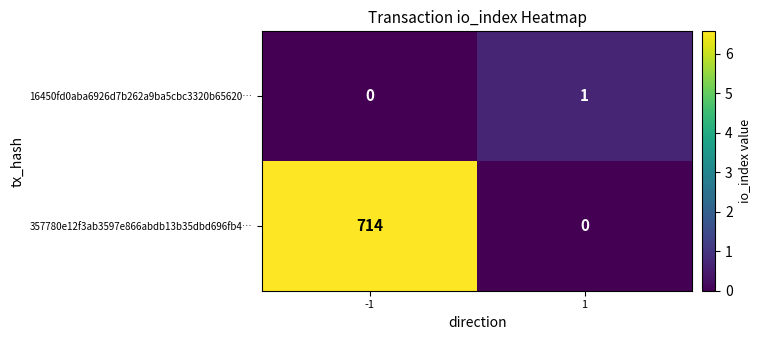

What is the difference between the maximum and minimum values in the 357780e12f3ab3597e866abdb13b35dbd696fb4… series?

714